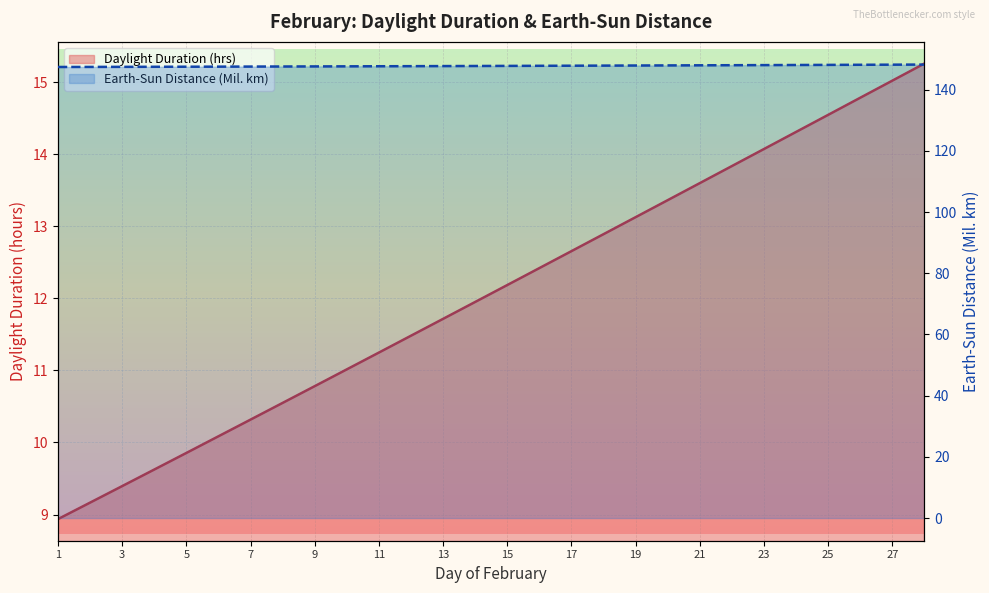

Reading left to right, extract all data points from this chart.

Daylight Duration (hrs): 8.9	9.2	9.4	9.6	9.9	10.1	10.3	10.5	10.8	11.0	11.2	11.5	11.7	11.9	12.2	12.4	12.7	12.9	13.1	13.4	13.6	13.8	14.1	14.3	14.5	14.8	15.0	15.3
Earth-Sun Distance (Mil. km): 147.4	147.4	147.5	147.5	147.5	147.5	147.6	147.6	147.6	147.6	147.7	147.7	147.7	147.7	147.8	147.8	147.8	147.9	147.9	147.9	148.0	148.0	148.0	148.1	148.1	148.1	148.2	148.2